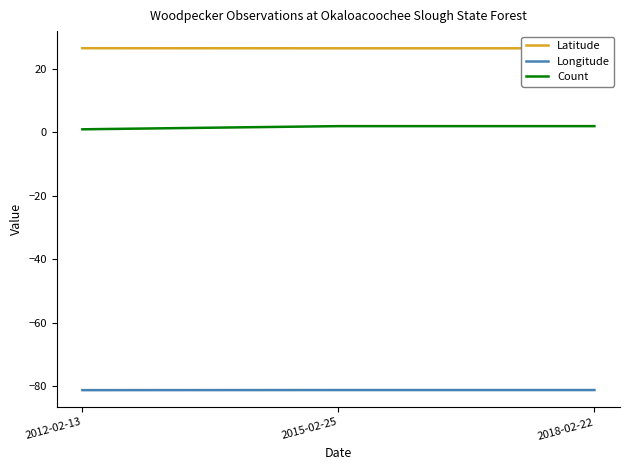

What is the value of the Latitude point at the 3rd from the left?

26.6